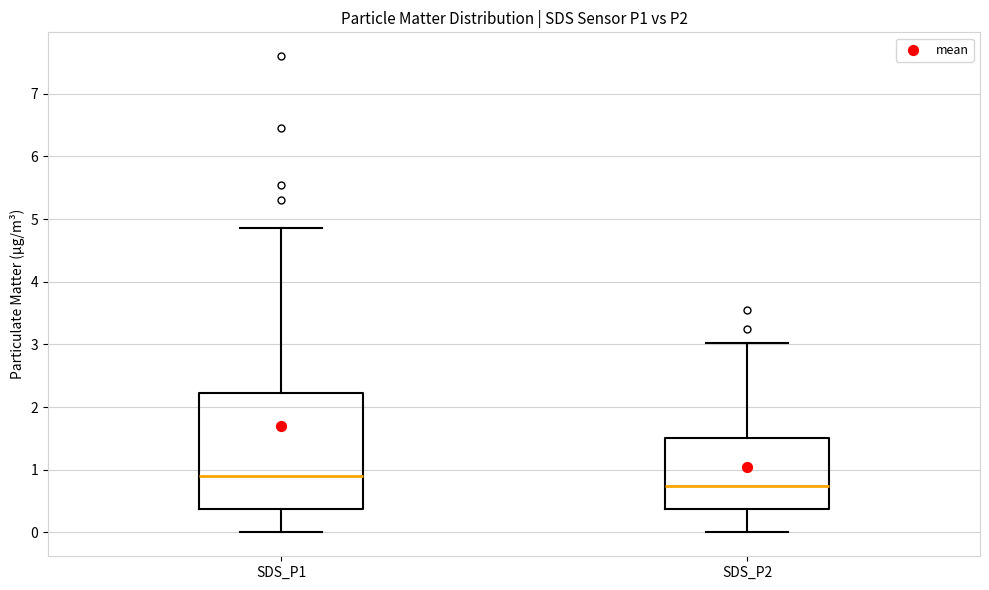

Reading left to right, read every box against the y-axis: the position of its median line, the range the box covers, and the ends of its whiskers. The values are not printed on the chart, so give them approximately, as read against the axis.

SDS_P1: median 0.9, box 0.4 to 2.2, whiskers 0.0 to 4.9
SDS_P2: median 0.7, box 0.4 to 1.5, whiskers 0.0 to 3.0